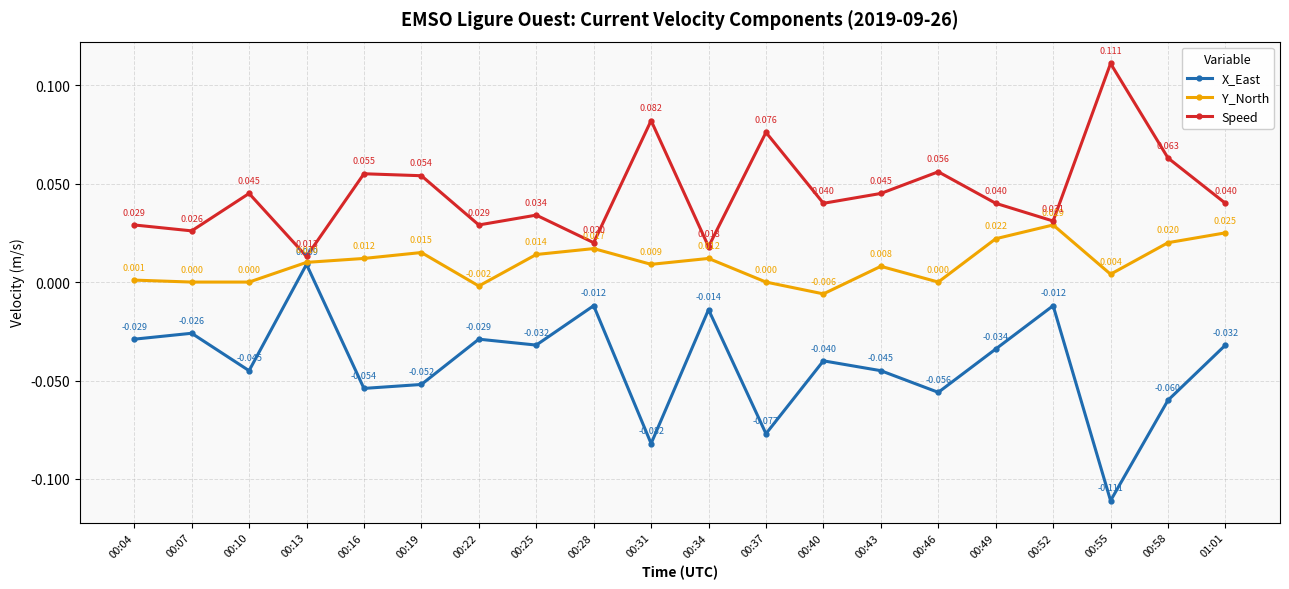

Rank the series by their maximum value, from highest to lowest.

Speed, Y_North, X_East